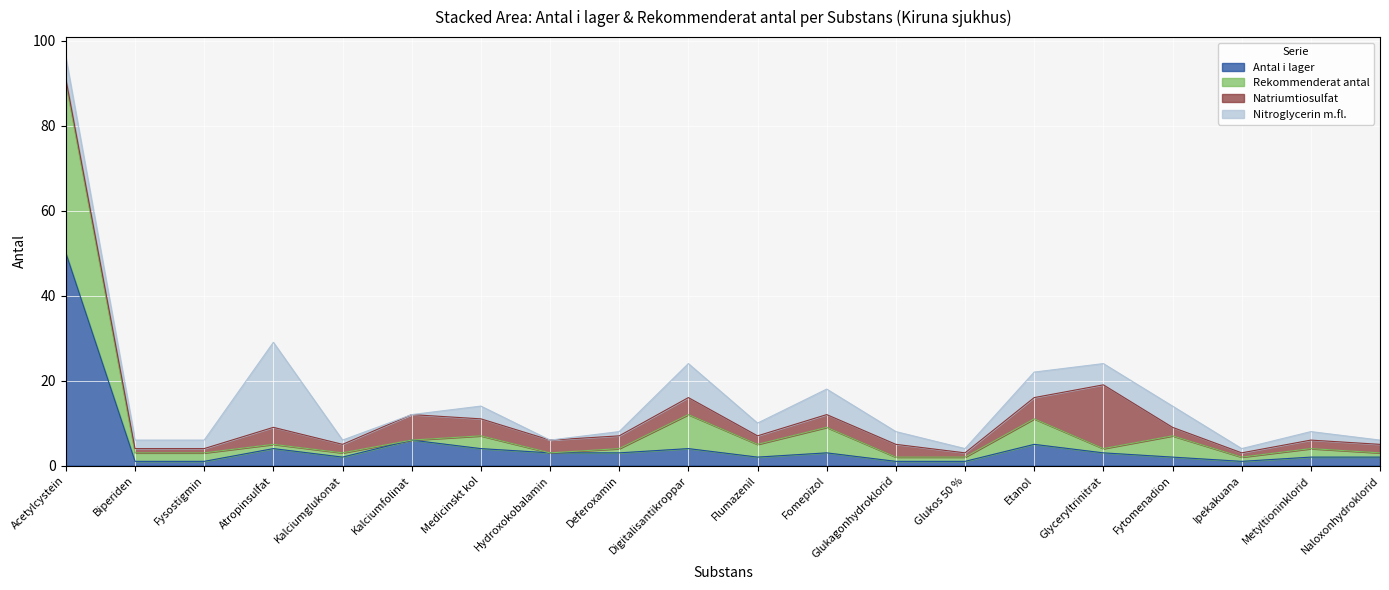

In Antal i lager, how many points are lower than both neighbors (excluding endpoints)?

3